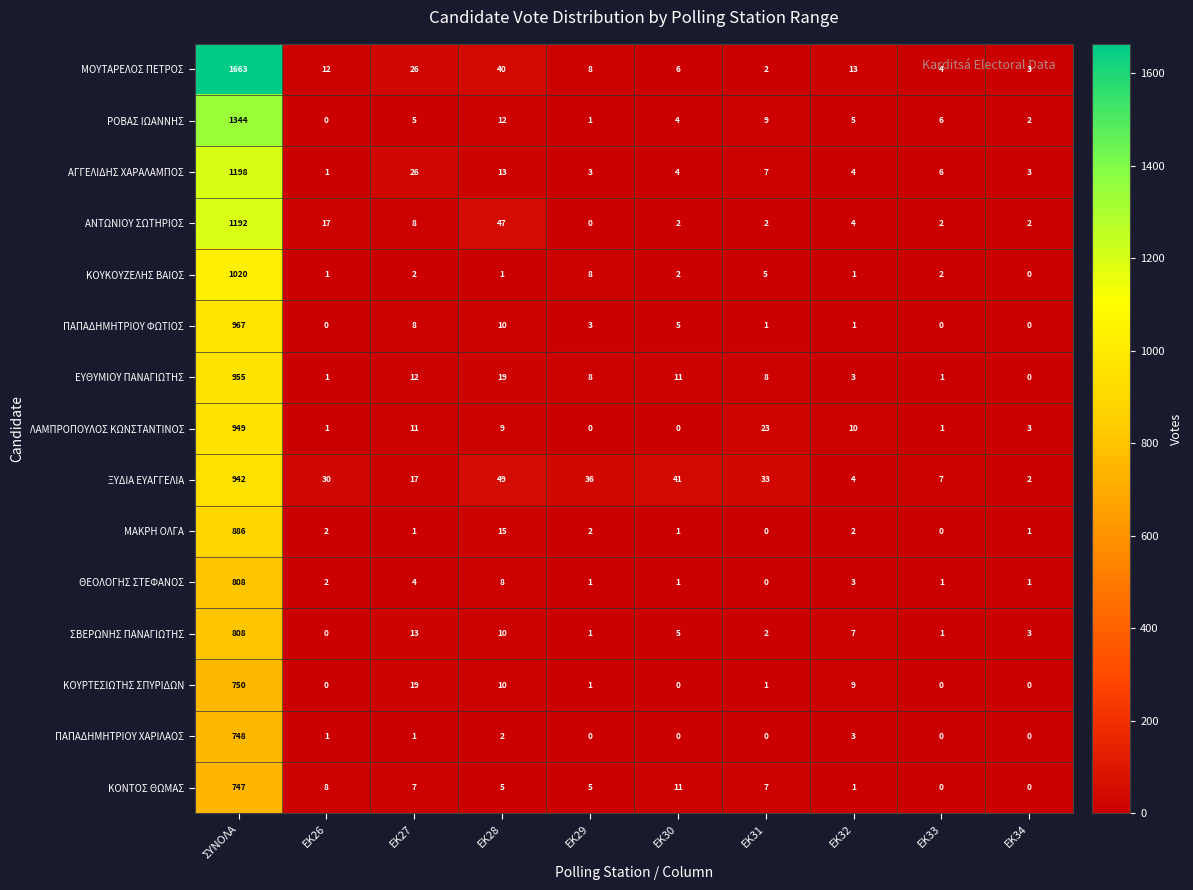

The ΚΟΥΡΤΕΣΙΩΤΗΣ ΣΠΥΡΙΔΩΝ series shows 1 at EK31. True or false?

True